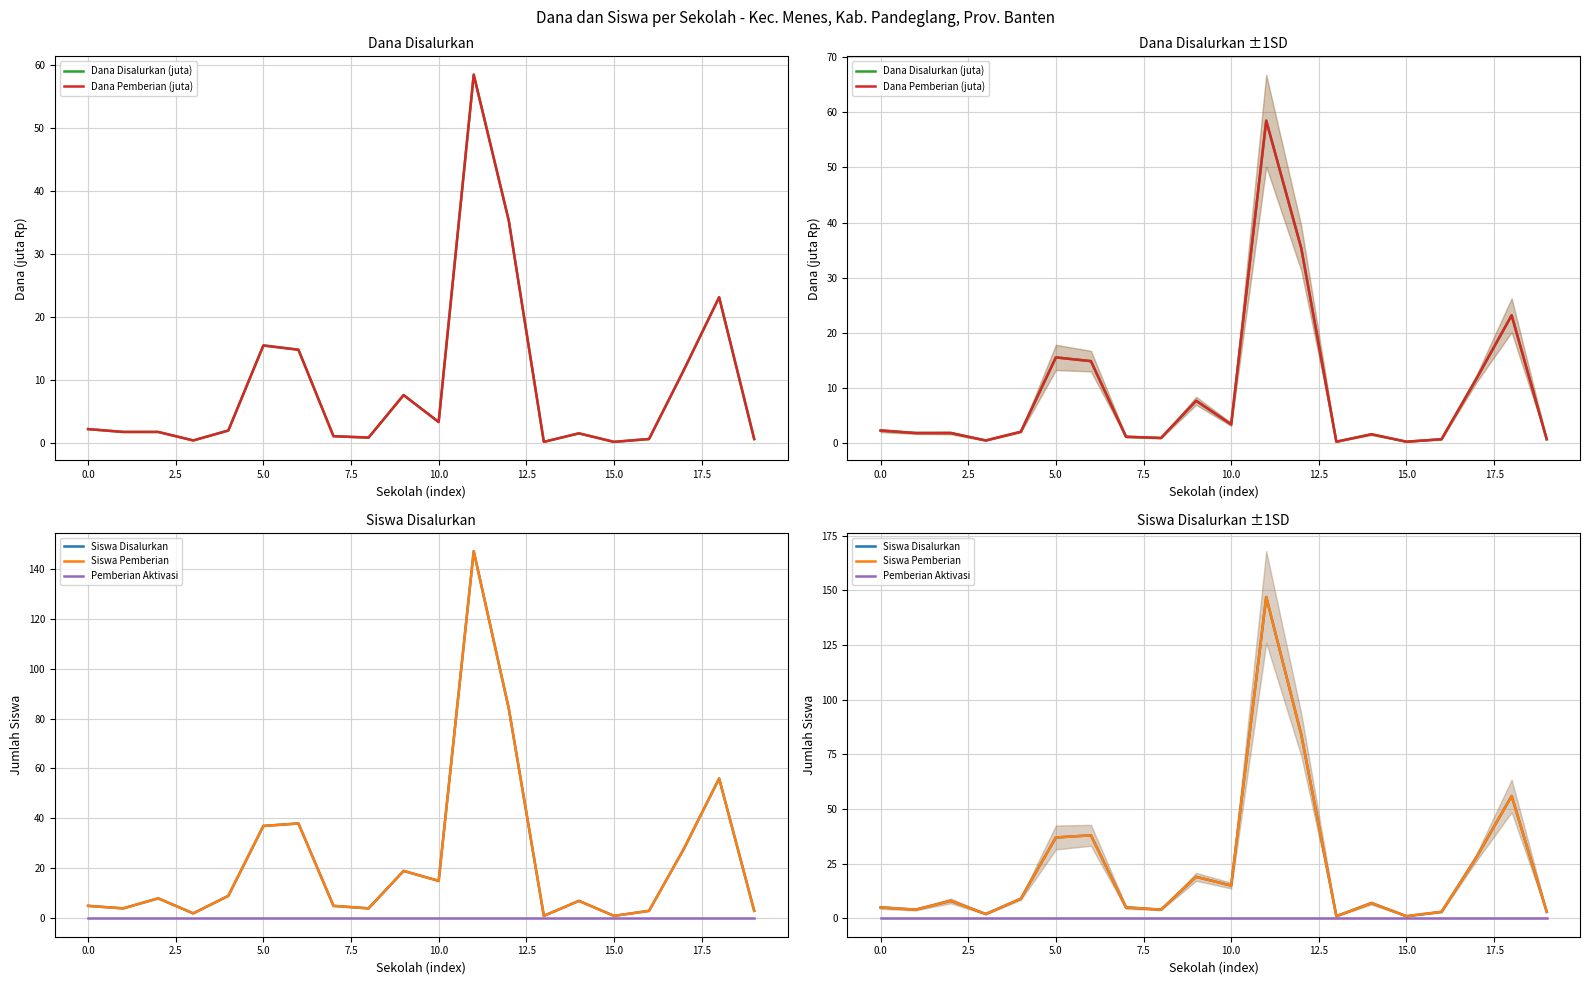

How many values in the Siswa Disalurkan series exceed 8?

9